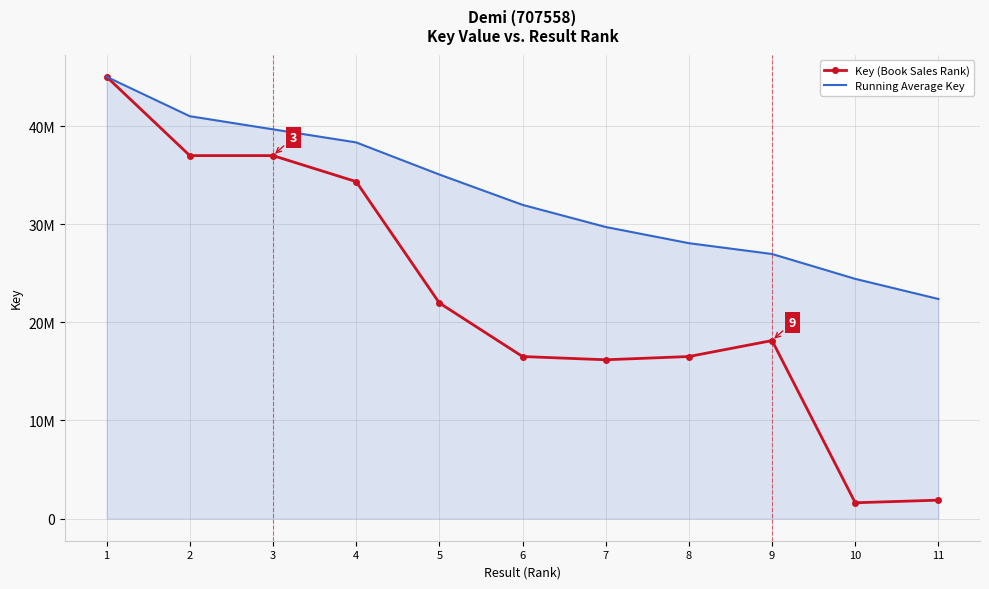

At 9, list the series in order from largest to smallest.

Running Average Key, Key (Book Sales Rank)